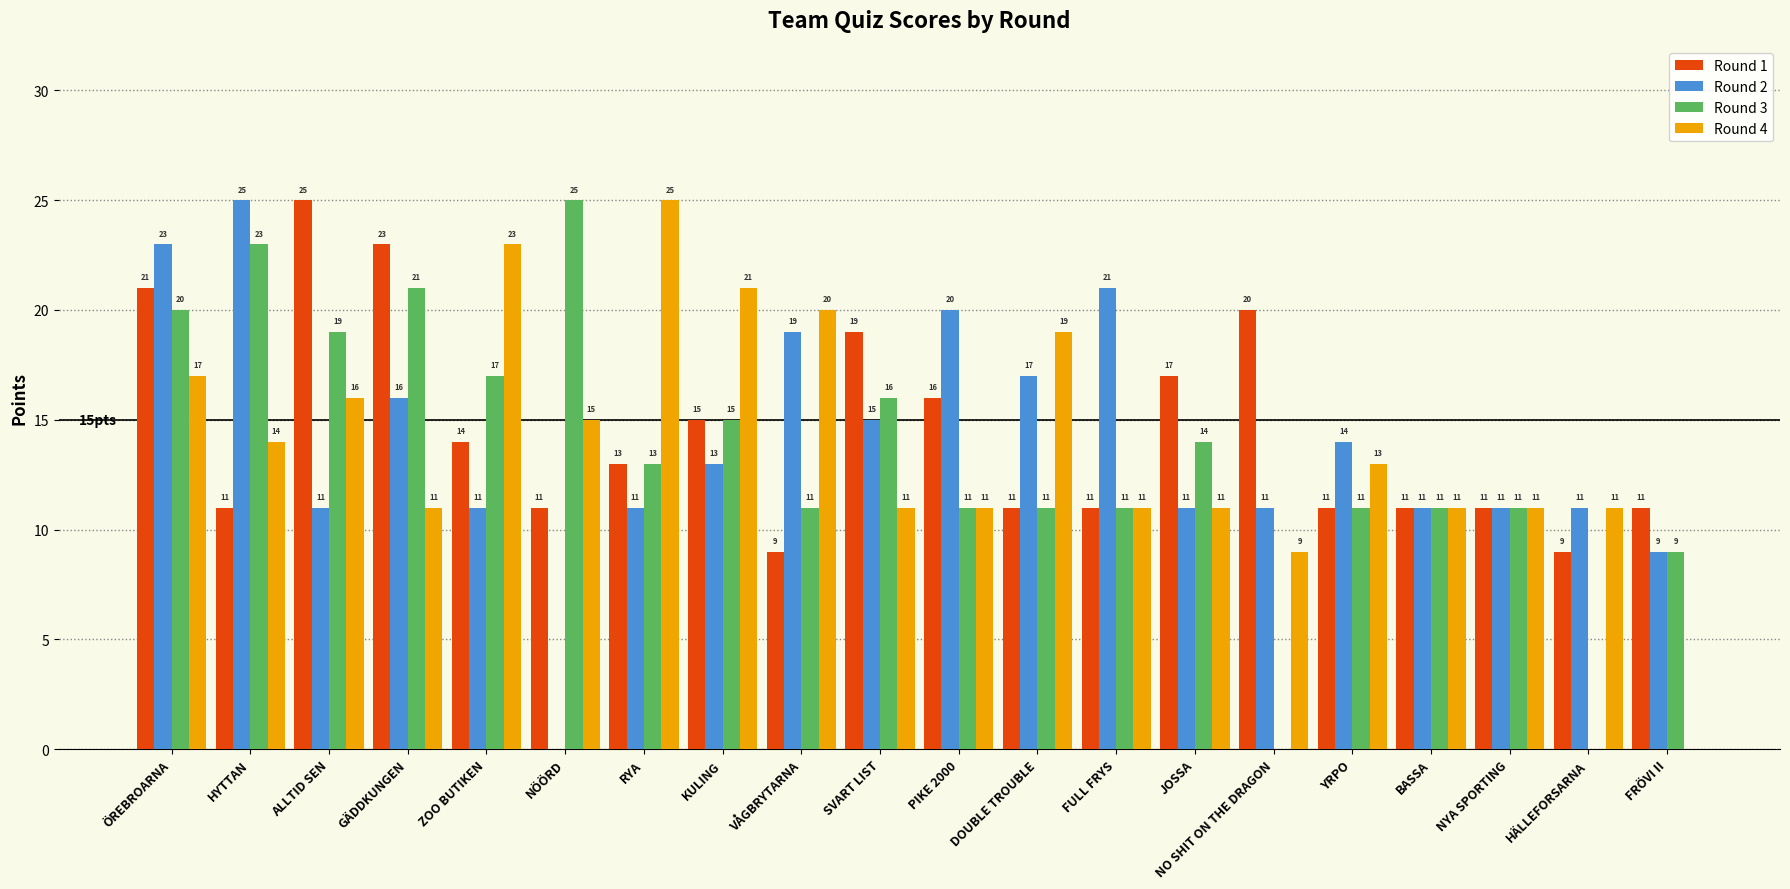

At which label does Round 2 first exceed 13?

ÖREBROARNA